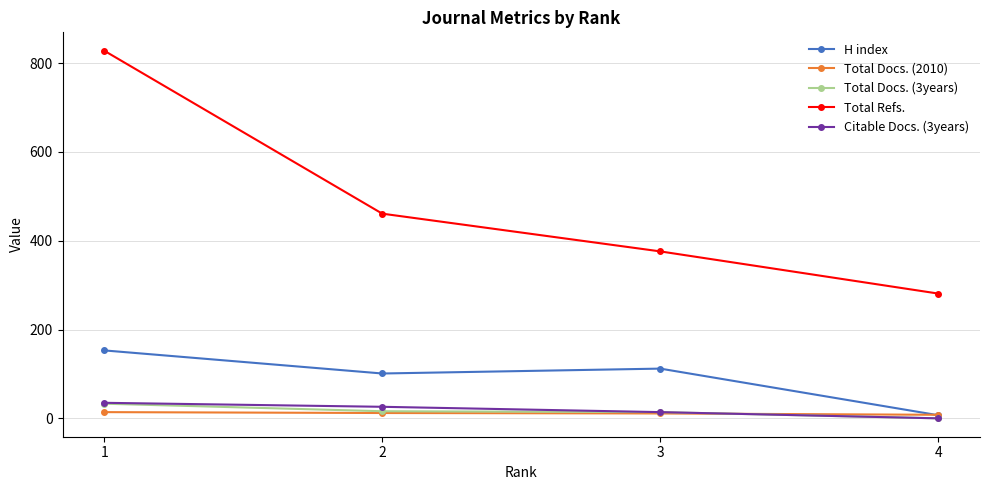

True or false: Total Docs. (2010) and Total Docs. (3years) intersect in this chart.

True